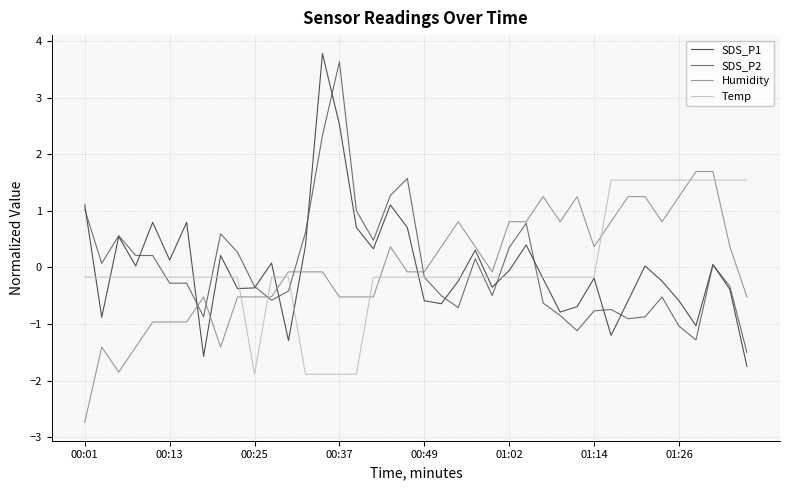

What is the smallest value displayed?

-2.7